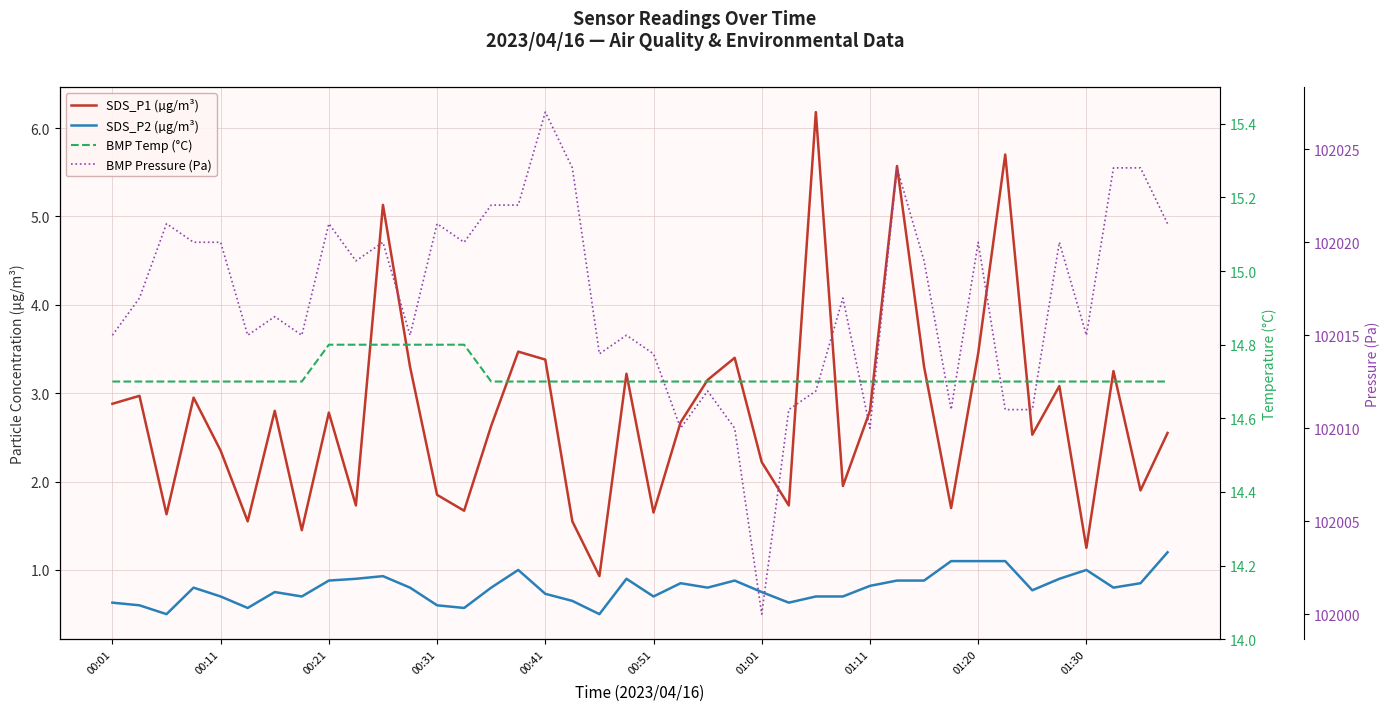

What is the value of the SDS_P1 (µg/m³) point at the 10th from the left?

1.7